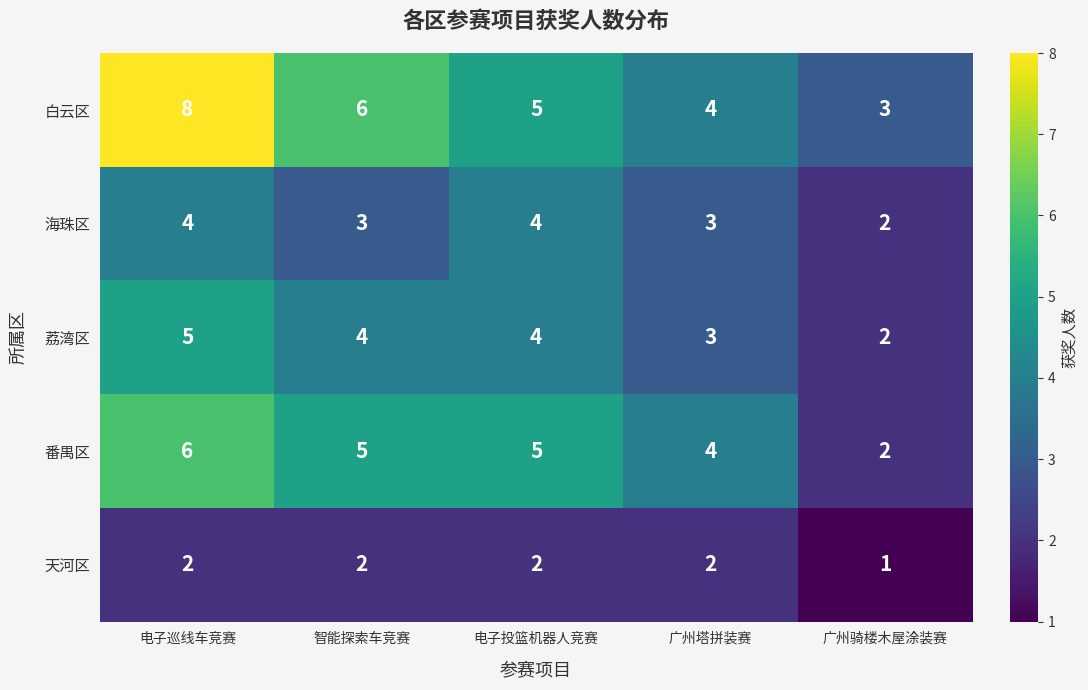

Reading right to left, extract all data points from this chart.

白云区: 广州骑楼木屋涂装赛=3	广州塔拼装赛=4	电子投篮机器人竞赛=5	智能探索车竞赛=6	电子巡线车竞赛=8
海珠区: 广州骑楼木屋涂装赛=2	广州塔拼装赛=3	电子投篮机器人竞赛=4	智能探索车竞赛=3	电子巡线车竞赛=4
荔湾区: 广州骑楼木屋涂装赛=2	广州塔拼装赛=3	电子投篮机器人竞赛=4	智能探索车竞赛=4	电子巡线车竞赛=5
番禺区: 广州骑楼木屋涂装赛=2	广州塔拼装赛=4	电子投篮机器人竞赛=5	智能探索车竞赛=5	电子巡线车竞赛=6
天河区: 广州骑楼木屋涂装赛=1	广州塔拼装赛=2	电子投篮机器人竞赛=2	智能探索车竞赛=2	电子巡线车竞赛=2